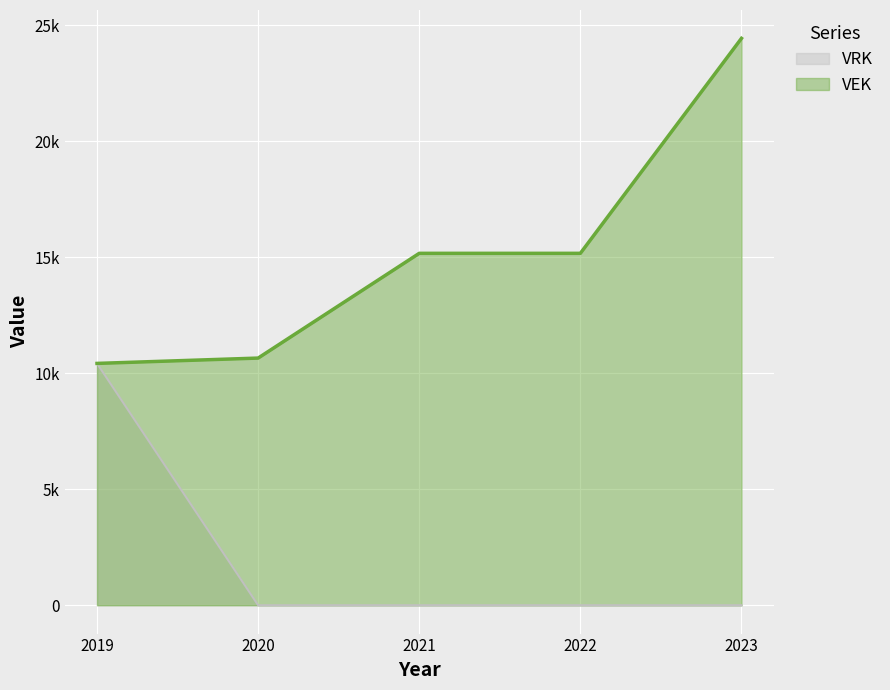

Which category has the lowest value across all series?

2020